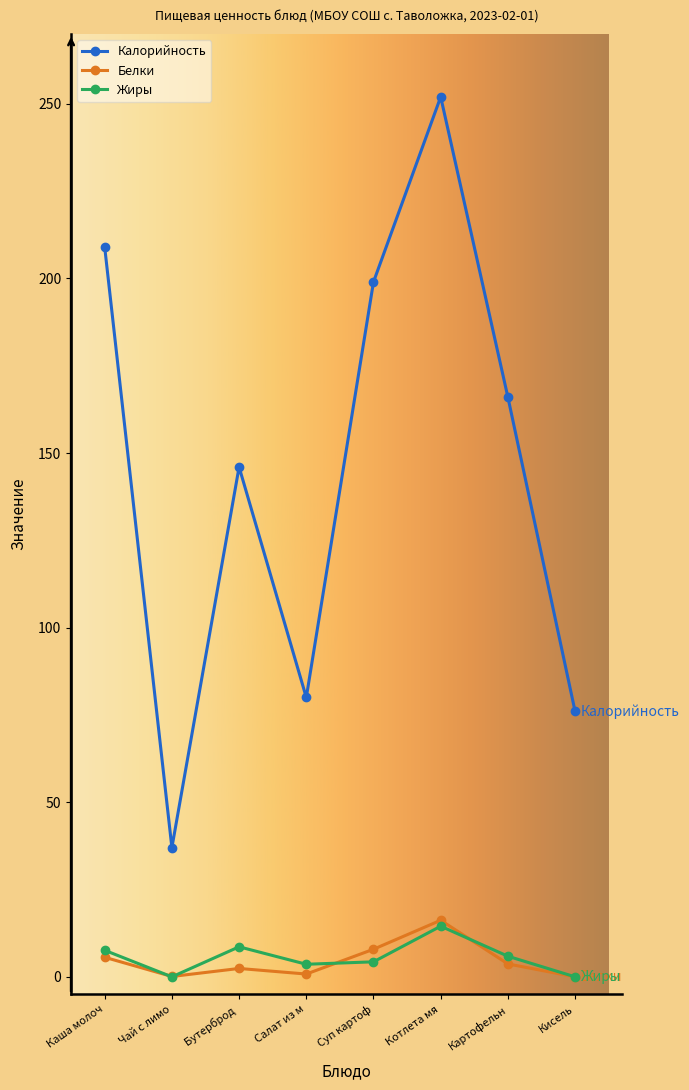

What is the average value of the Калорийность series?

145.6